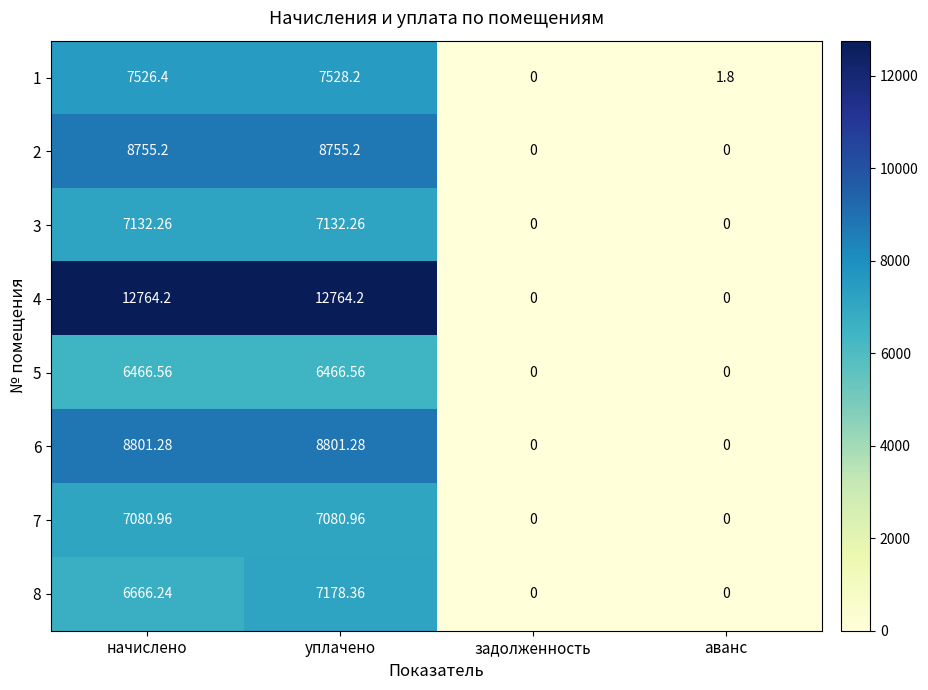

At which category is the sum across all series the highest?

уплачено